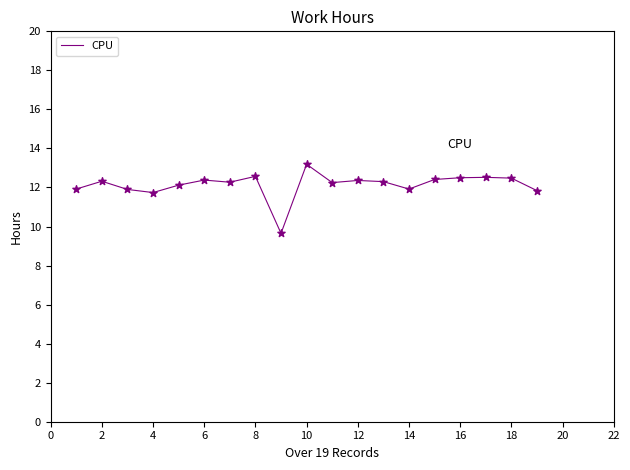

What is the smallest value displayed?

9.7